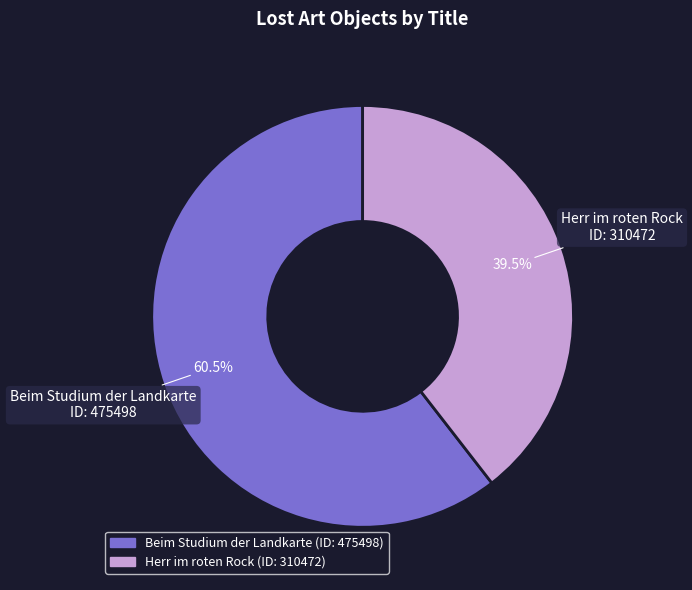

What is the ratio of the value at Herr im roten Rock to the value at Beim Studium der Landkarte?

0.7